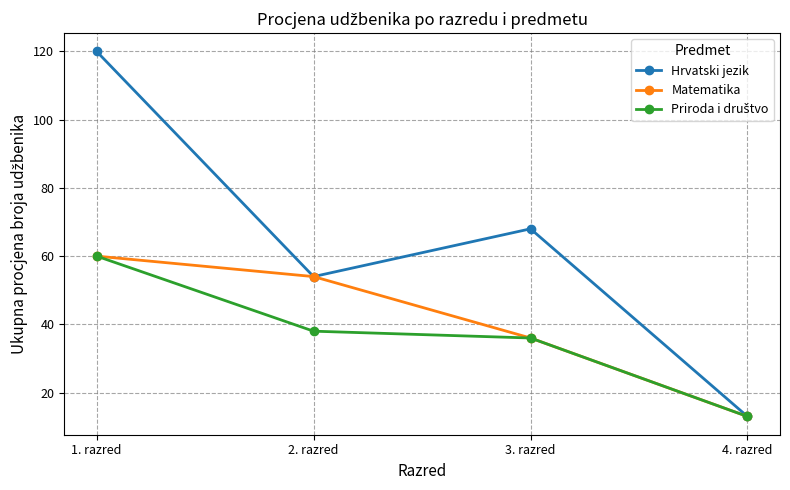

Rank the categories by Matematika value from highest to lowest.

1. razred, 2. razred, 3. razred, 4. razred